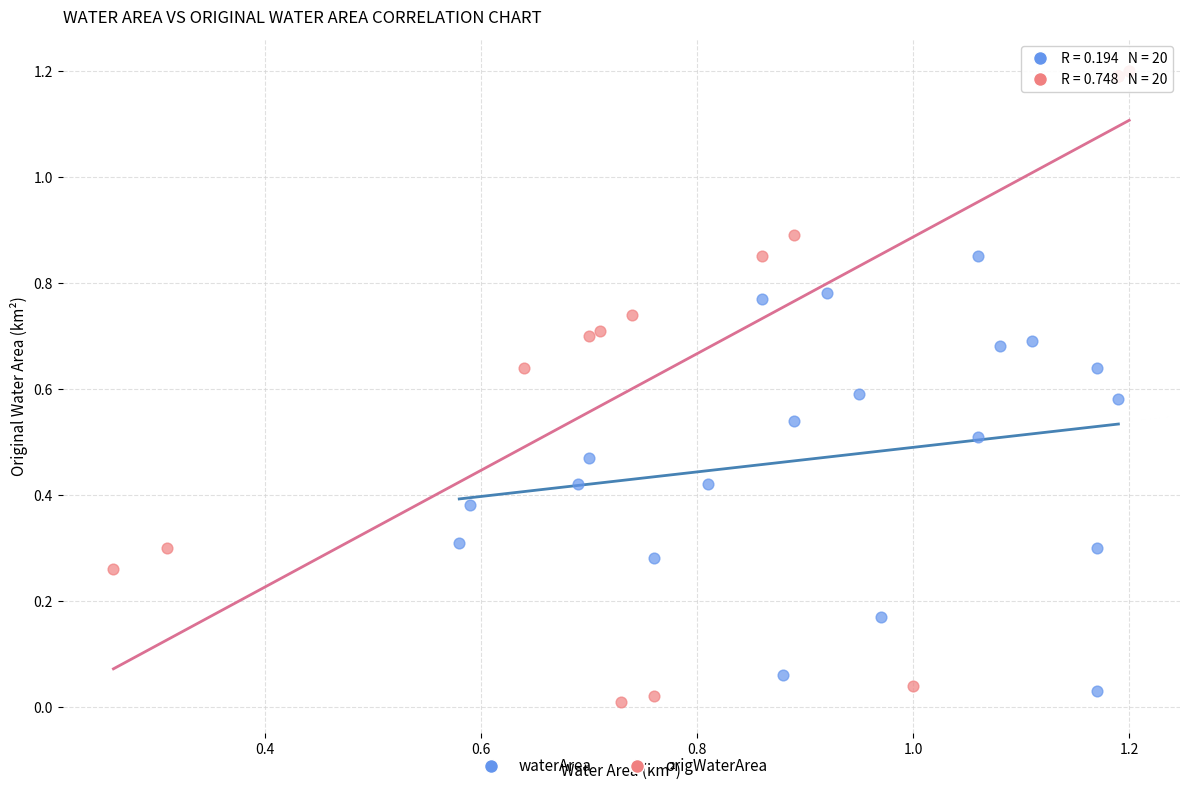

Which series has the largest Y range (max minus min)?

origWaterArea